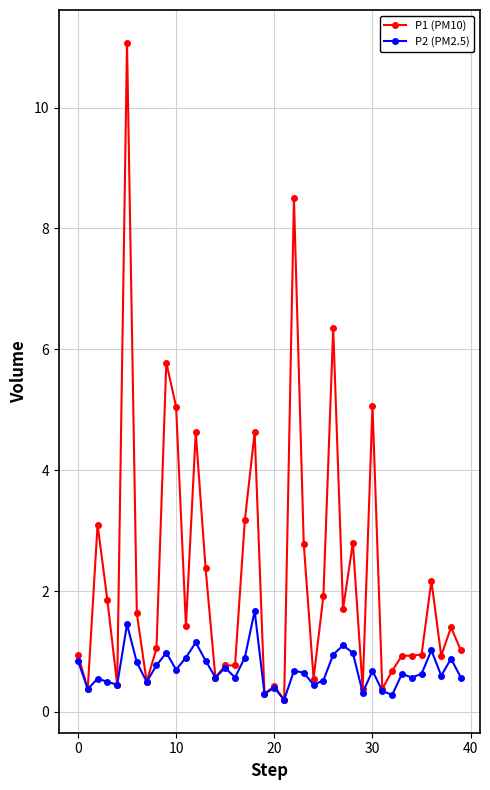

What is the value of the P2 (PM2.5) point at the 4th from the left?

0.5